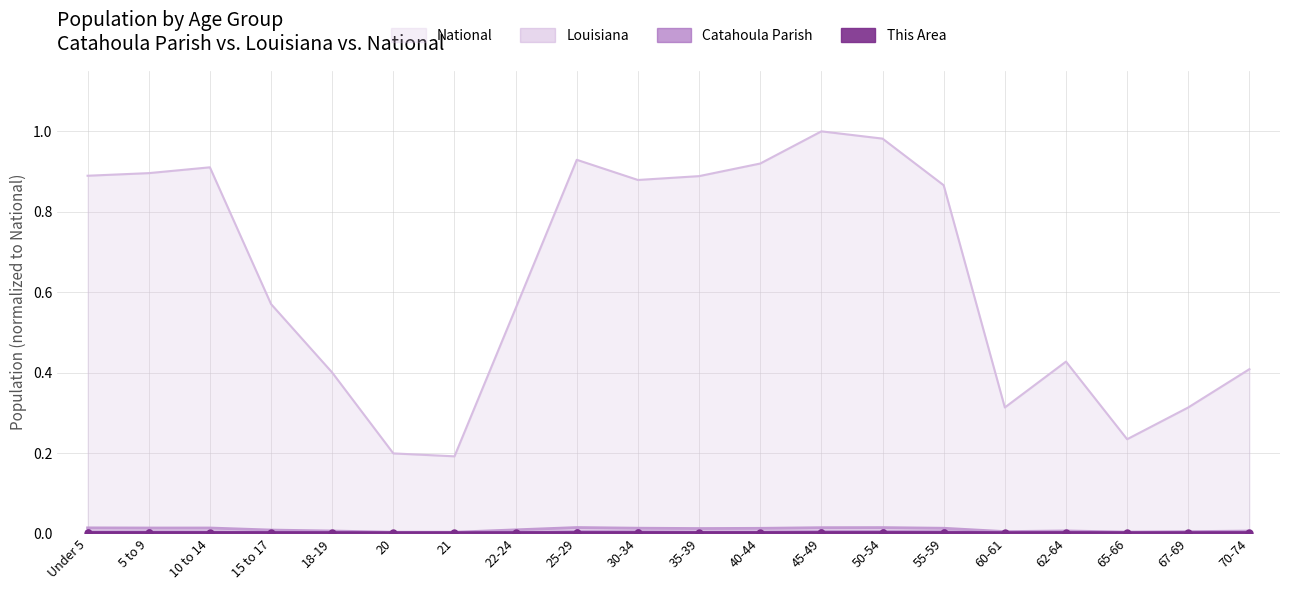

Is it true that National equals 0.6 at 18-19?

False